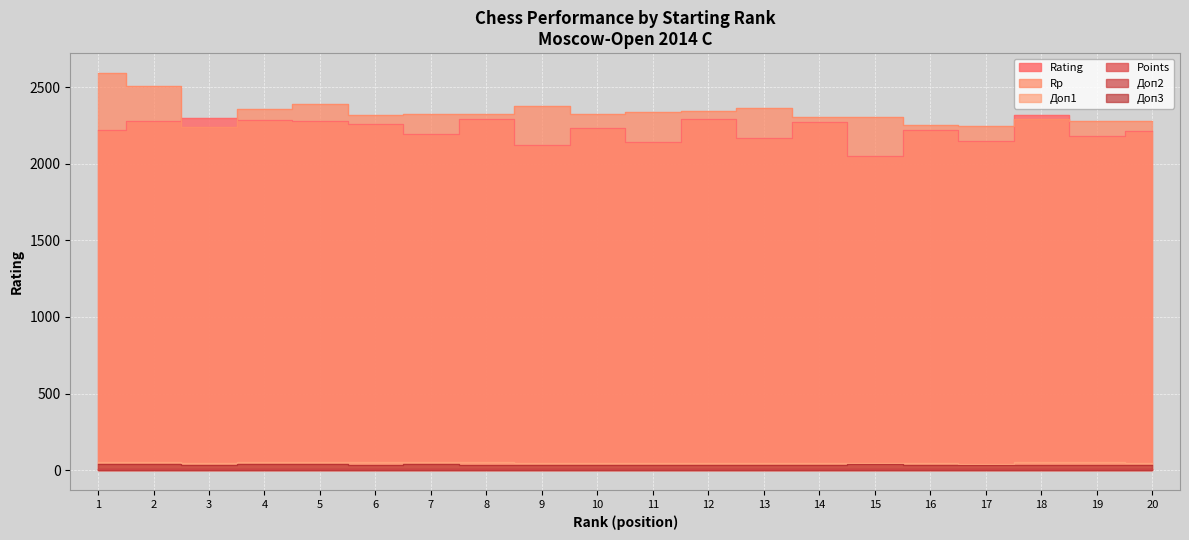

True or false: Доп2 and Rating cross at least once.

False